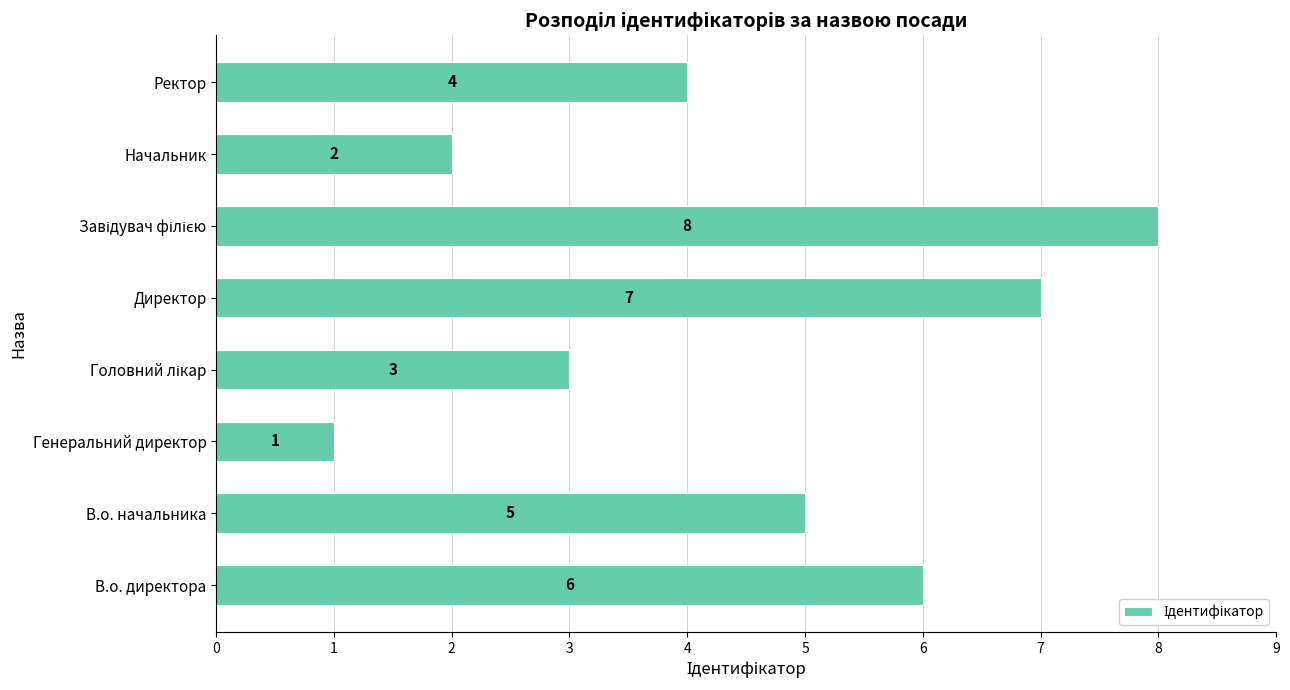

What is the difference between the maximum and second lowest values?

6